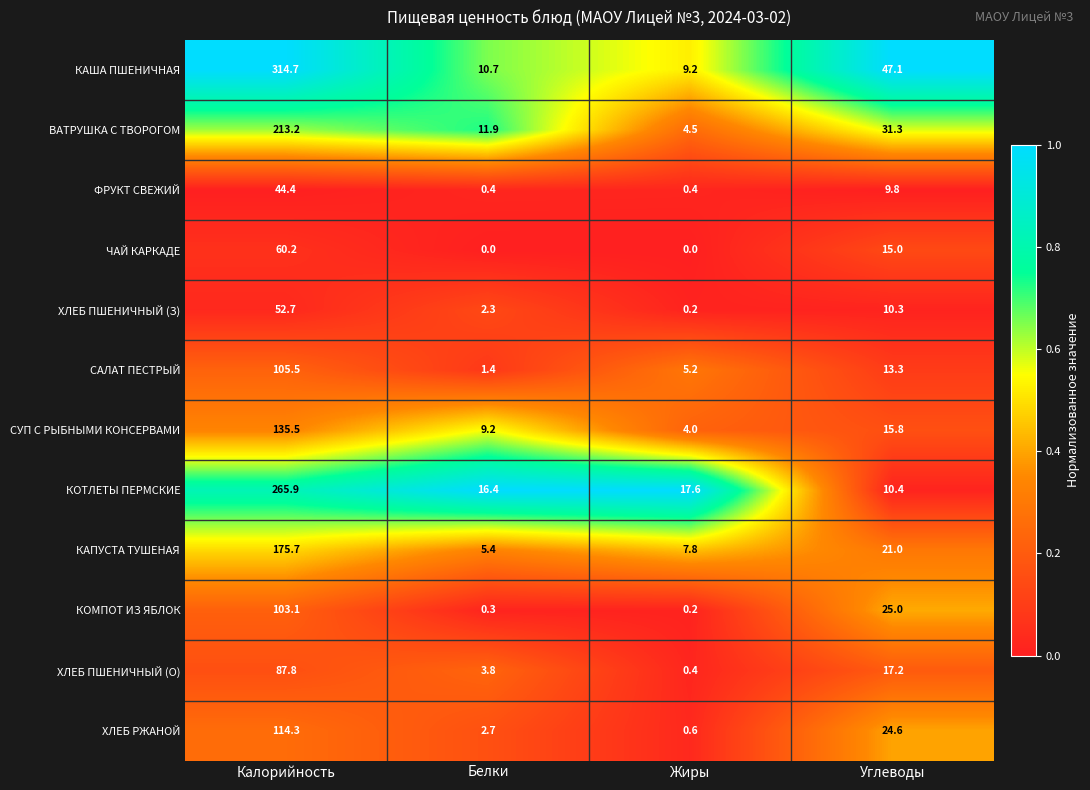

Where does the ХЛЕБ ПШЕНИЧНЫЙ (О) series first go above 17?

Калорийность